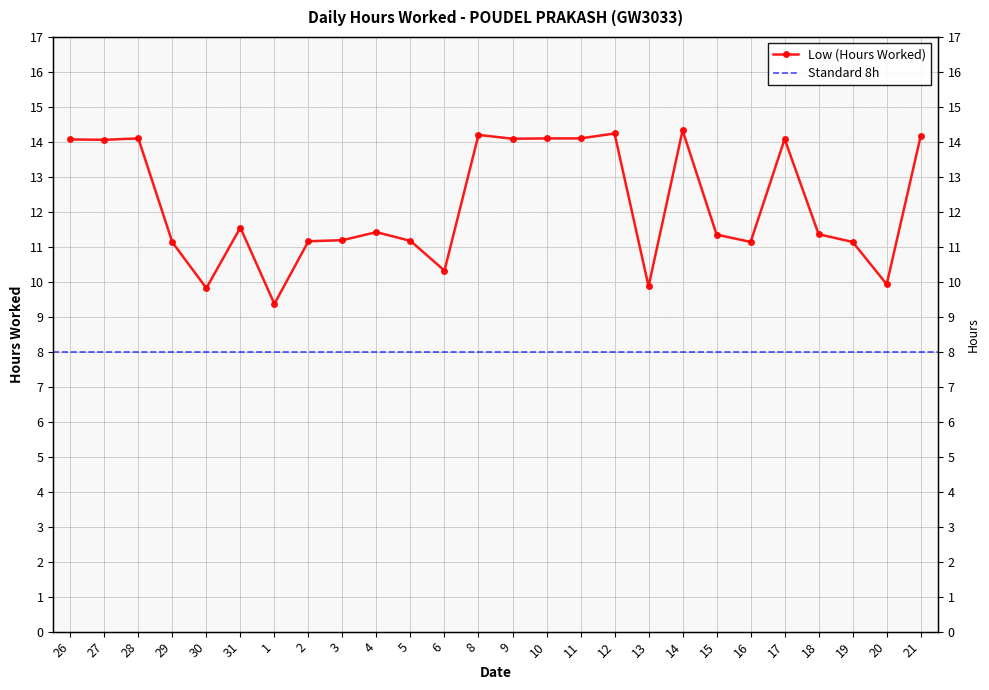

Reading right to left, extract all data points from this chart.

14.2	9.9	11.1	11.4	14.1	11.1	11.3	14.3	9.9	14.2	14.1	14.1	14.1	14.2	10.3	11.2	11.4	11.2	11.2	9.4	11.6	9.8	11.1	14.1	14.1	14.1